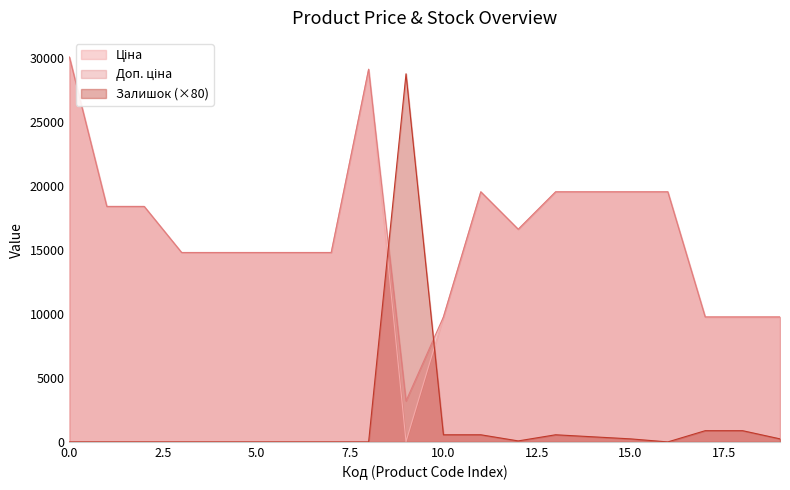

What is the highest value of the Доп. ціна series?

30102.8